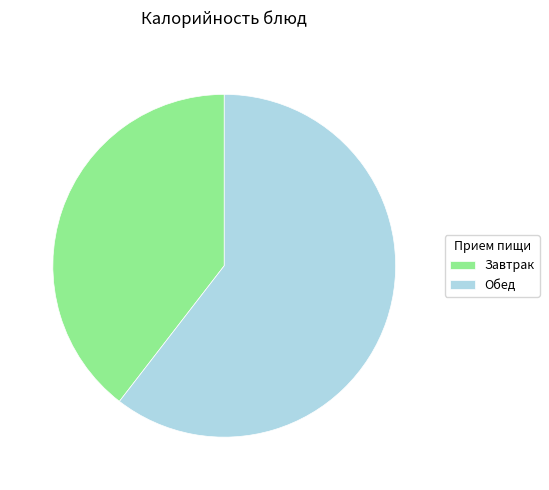

Which has a higher value, Завтрак or Обед?

Обед